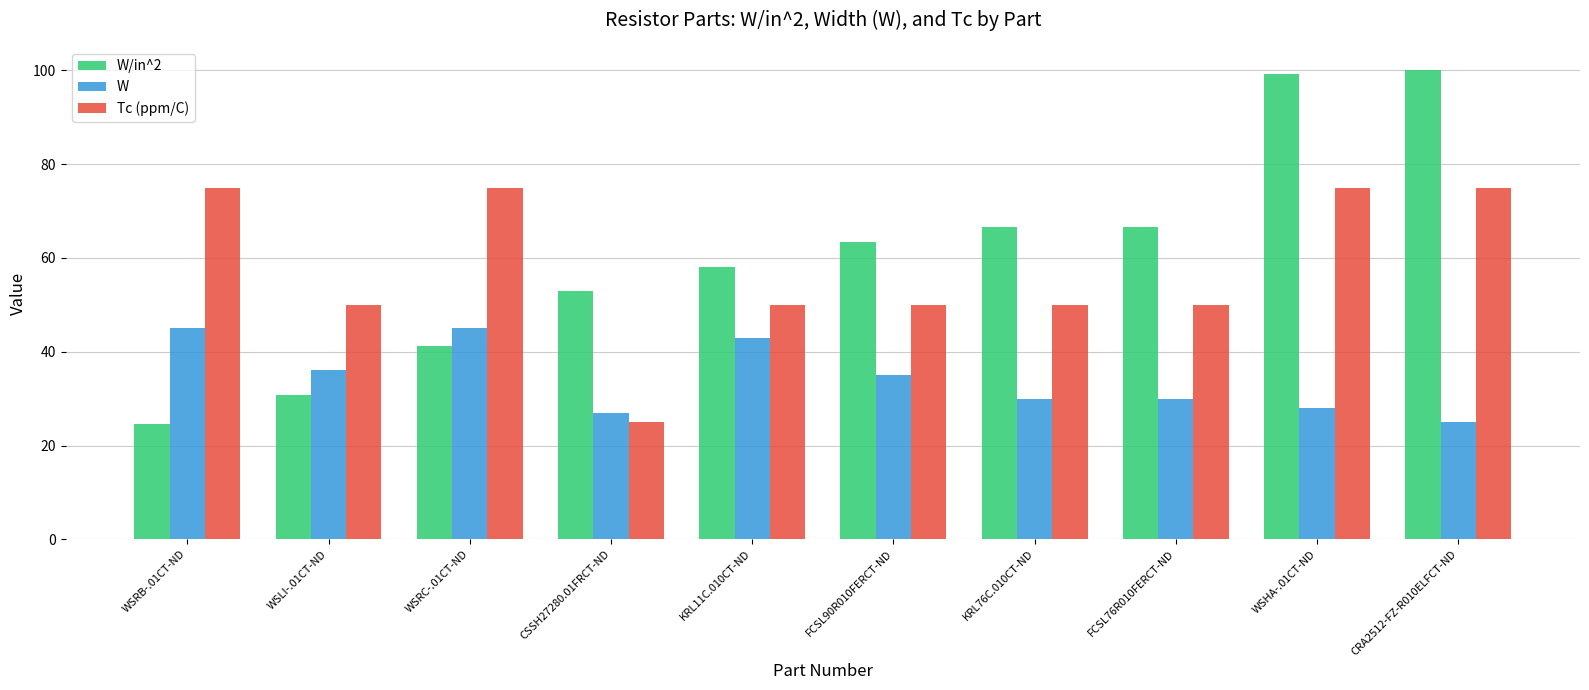

At which label does W/in^2 first exceed 63?

FCSL90R010FERCT-ND